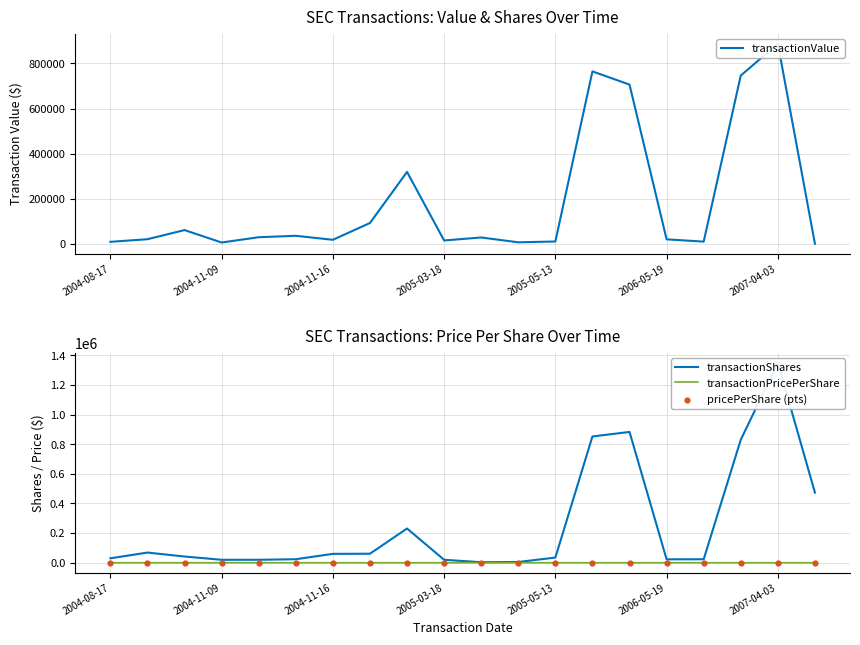

What are all the series names shown in the legend?

transactionValue, transactionShares, transactionPricePerShare, pricePerShare (pts)